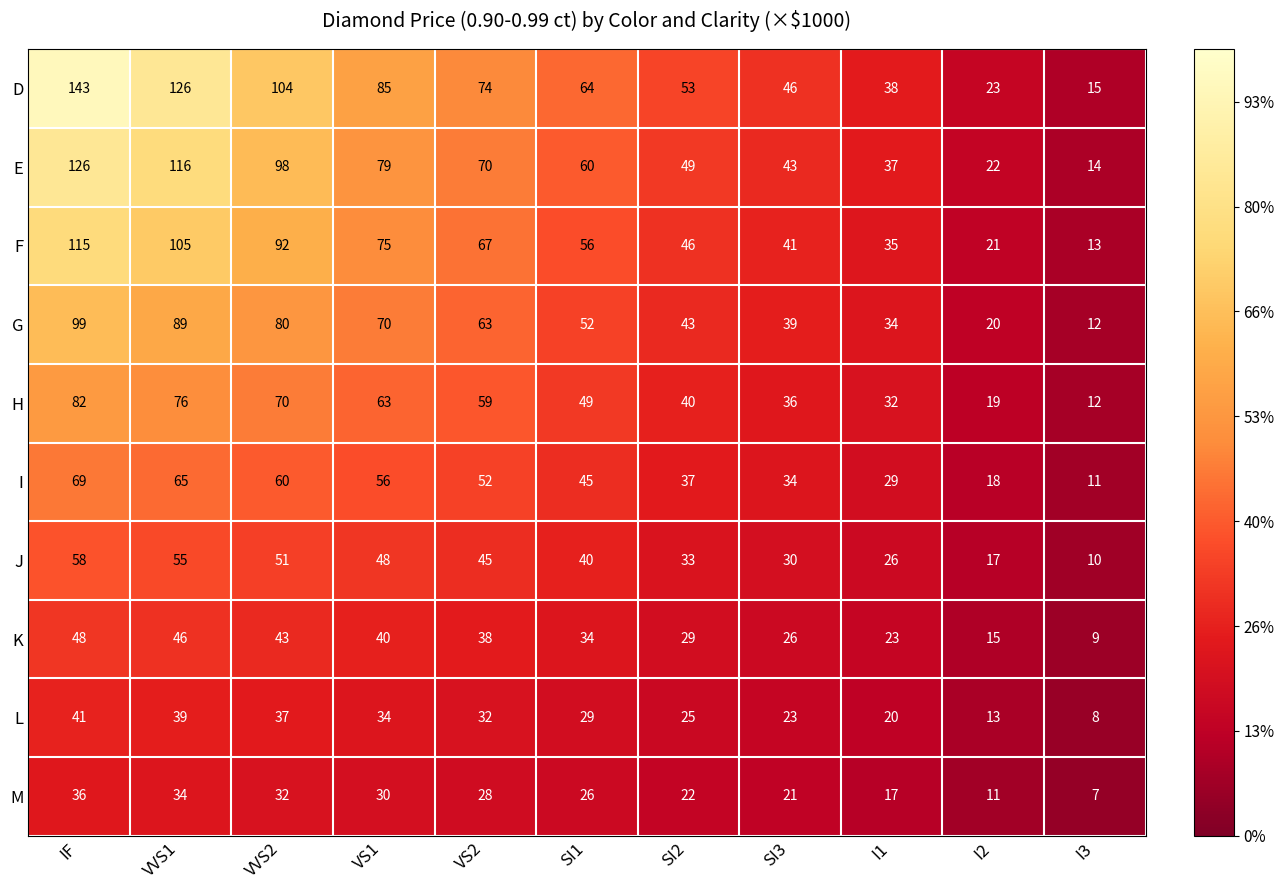

Which category has the highest value across all series?

IF